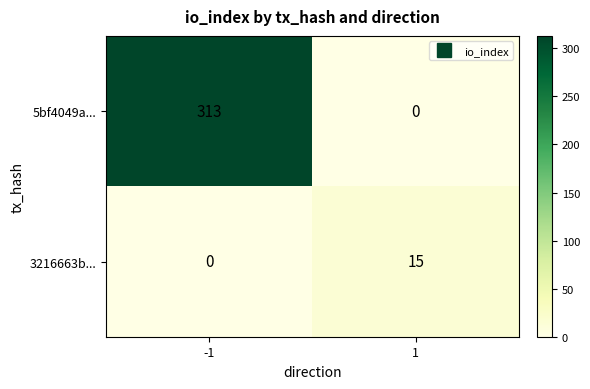

Which series has the largest total across all categories?

5bf4049a...